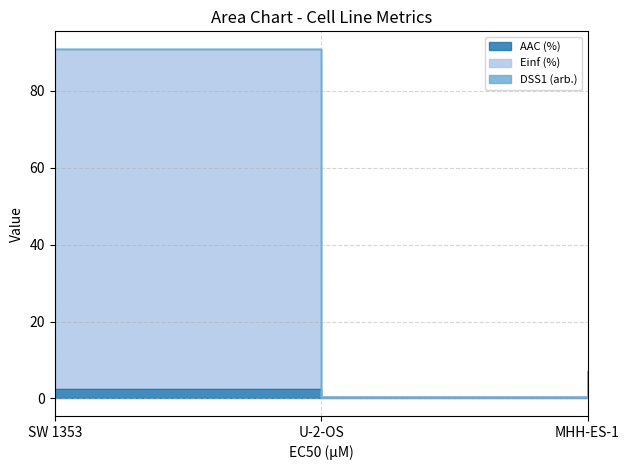

Does the chart display data point markers on the line(s)?

No